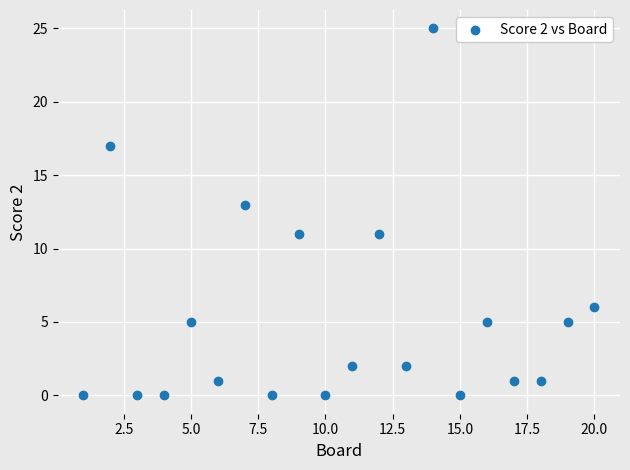

What is the range of X values (max minus min)?

19